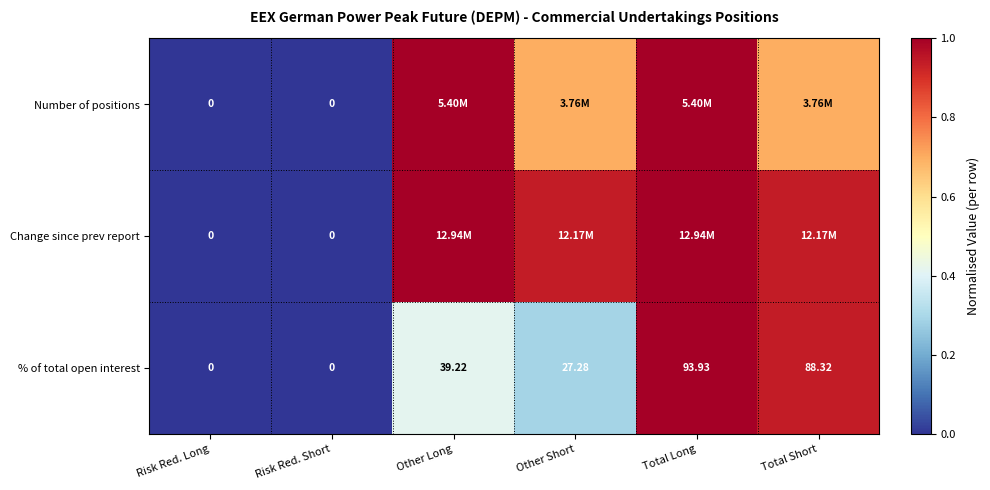

Where does the % of total open interest series first go above 39?

Other Long